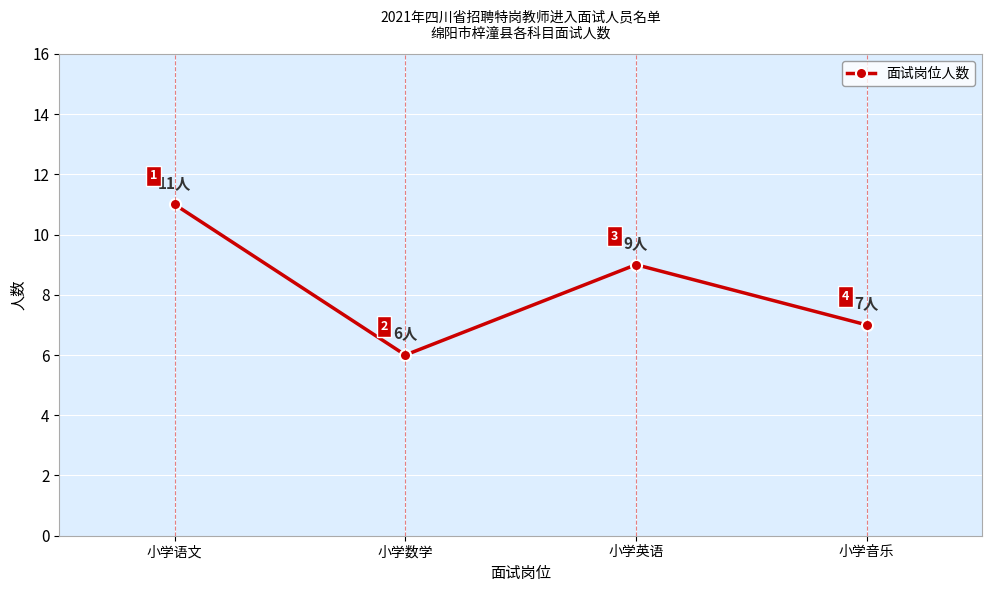

What is the difference between the maximum and minimum values?

5